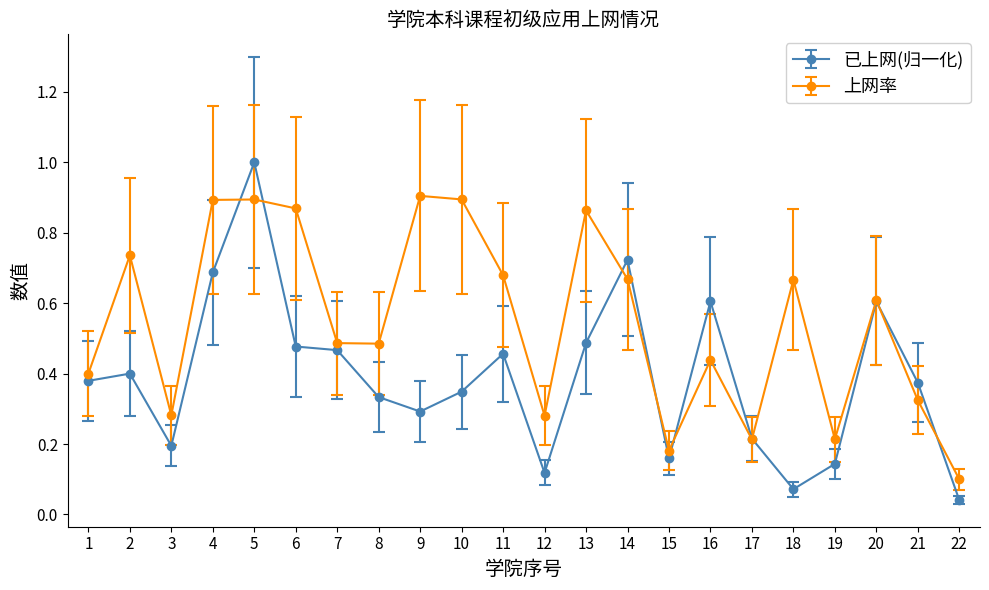

Where is 已上网(归一化) nearest to the value 0?

22